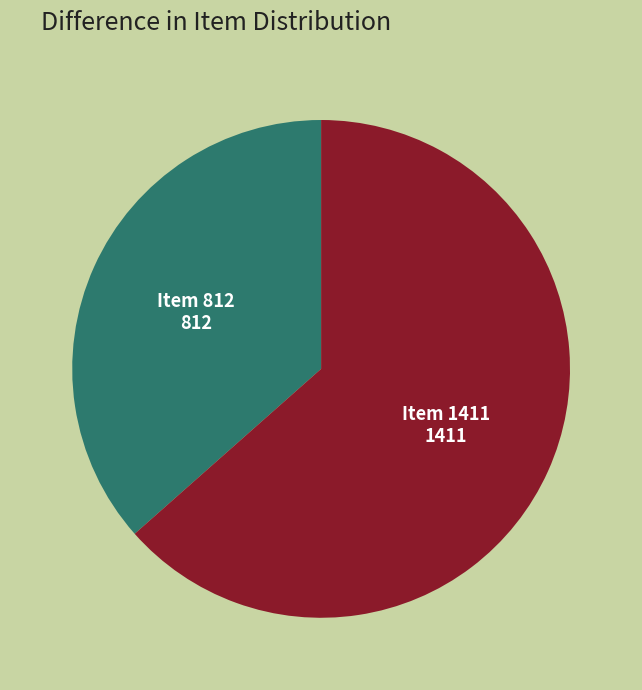

Is Item 812 the majority of the pie?

No